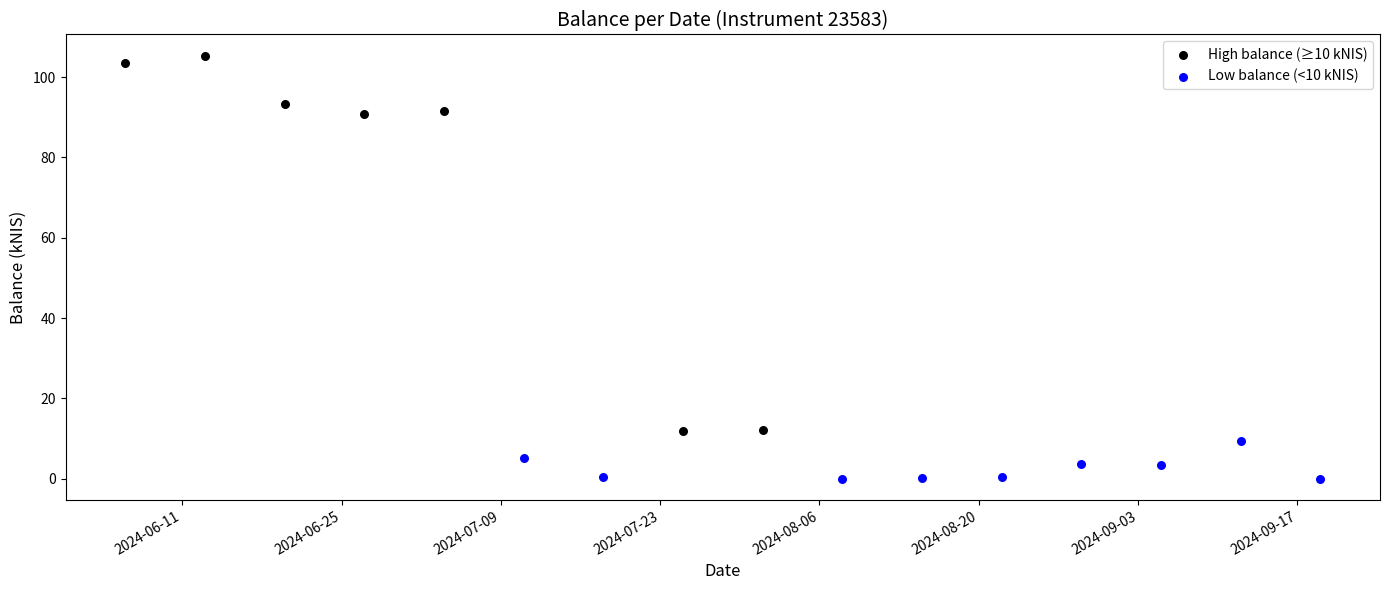

Which series has the widest spread of Y values?

High balance (≥10 kNIS)